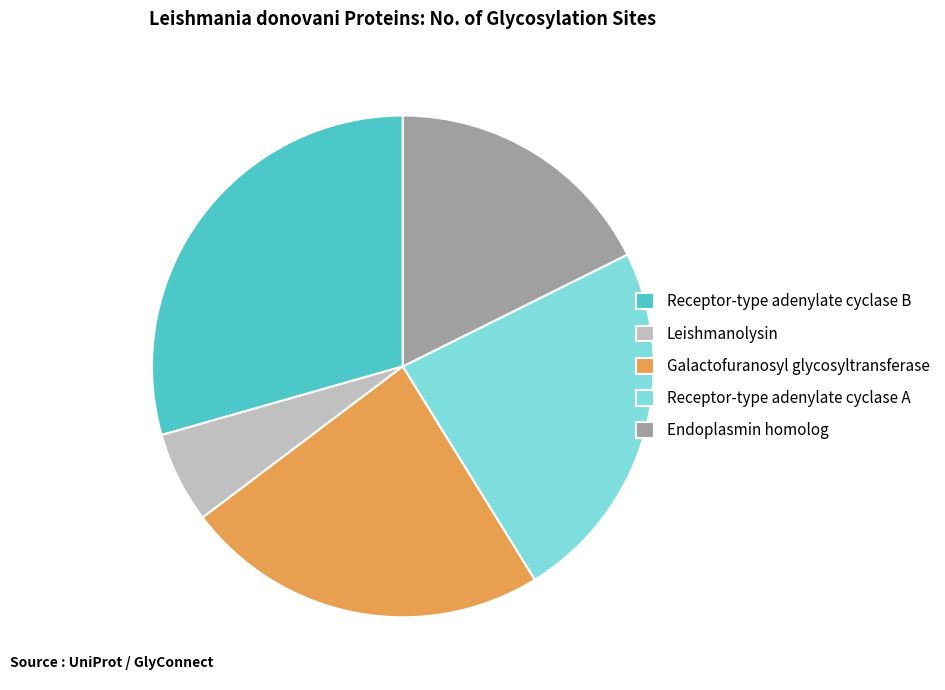

Do Endoplasmin homolog and Galactofuranosyl glycosyltransferase together represent more than half of the pie?

No